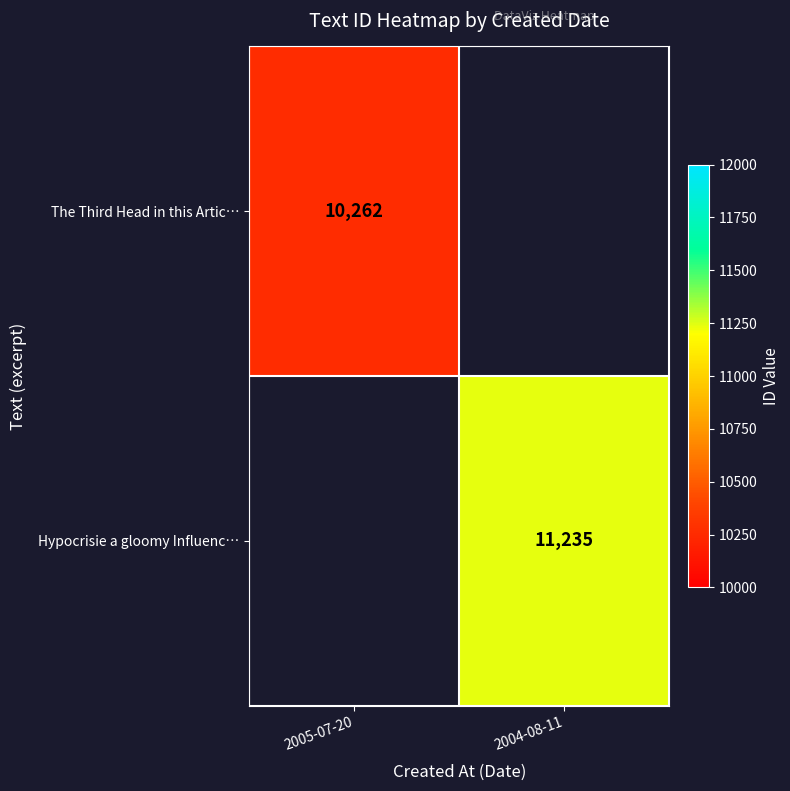

The value of The Third Head in this Artic… at 2005-07-20 is 10262. True or false?

True